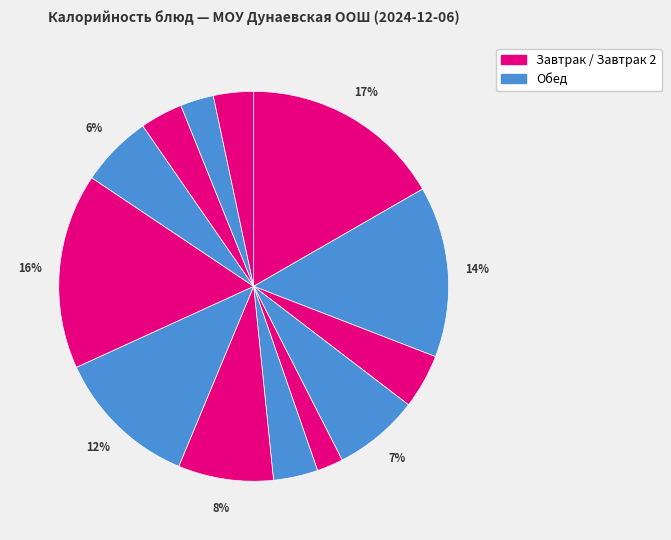

Rank the categories by value from lowest to highest.

Апельсин, Хлеб ржаной (обед), Чай с сахаром, Хлеб пшеничный, Винегрет овощной, Хлеб ржаной (завтрак), Пряник, Бутерброд с сыром, Борщ из свежей капусты, Рыба жареная, Кофейный напоток, Пюре картофельное, Каша овсяная с маслом